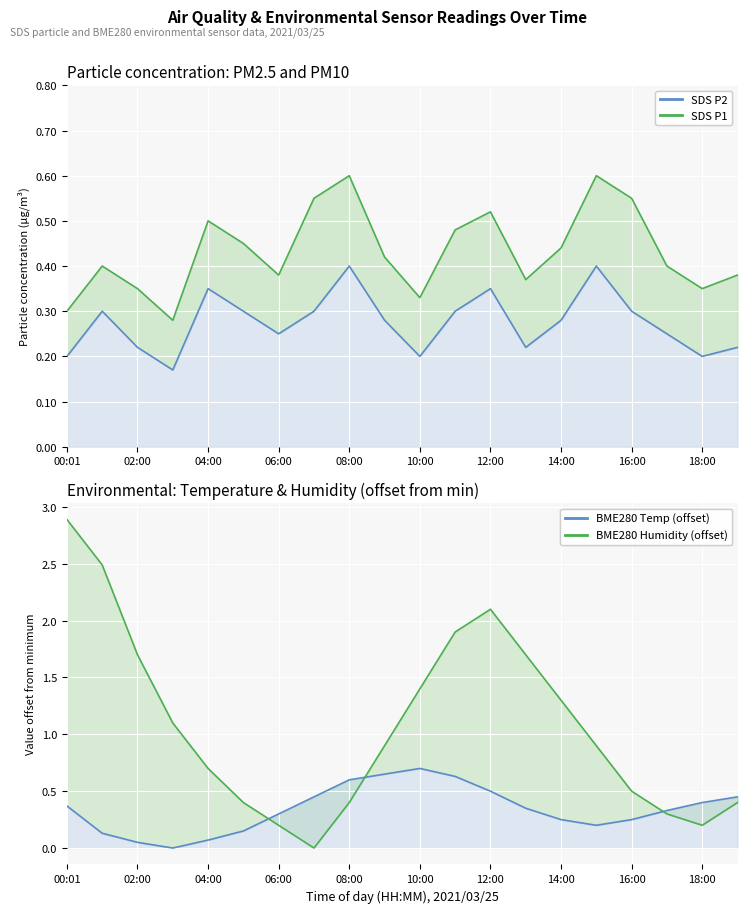

What is the sum of all BME280 Humidity (offset) values?

21.5